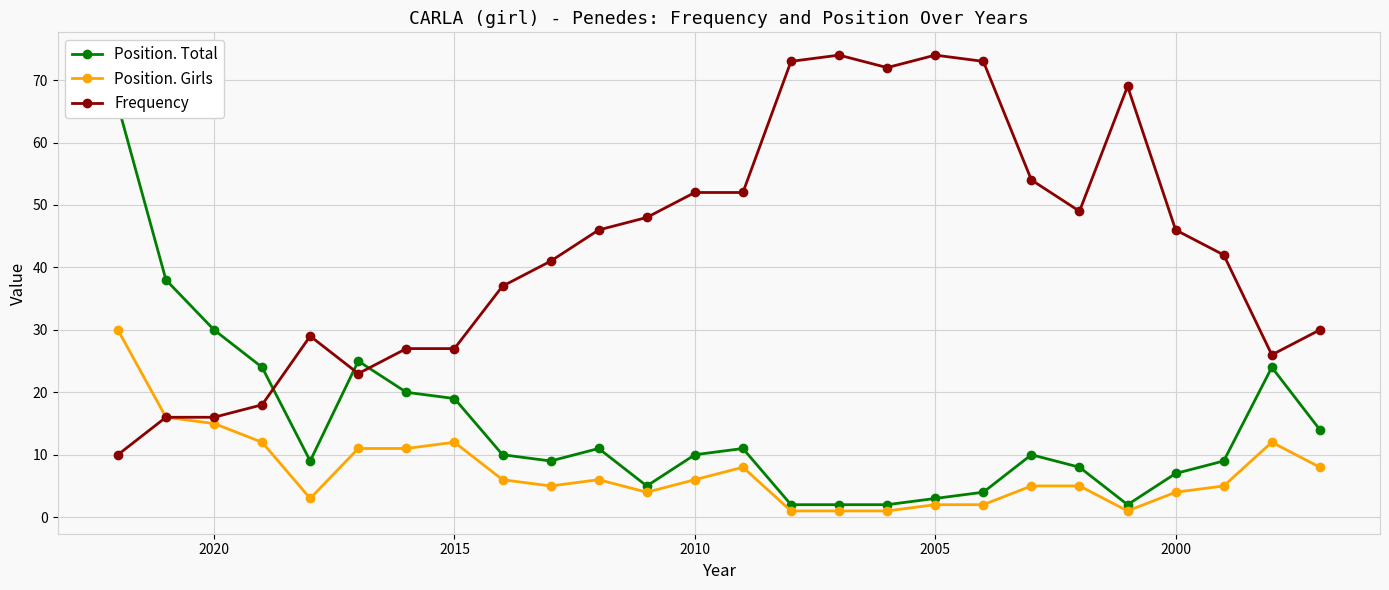

What are all the series names shown in the legend?

Position. Total, Position. Girls, Frequency